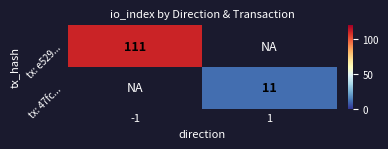

How many series are shown in this chart?

2